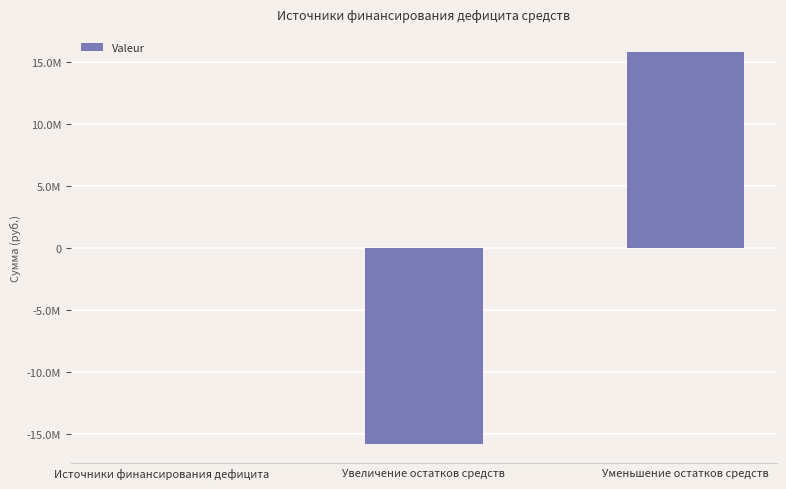

Between Увеличение остатков средств and Источники финансирования дефицита, which is larger?

Источники финансирования дефицита